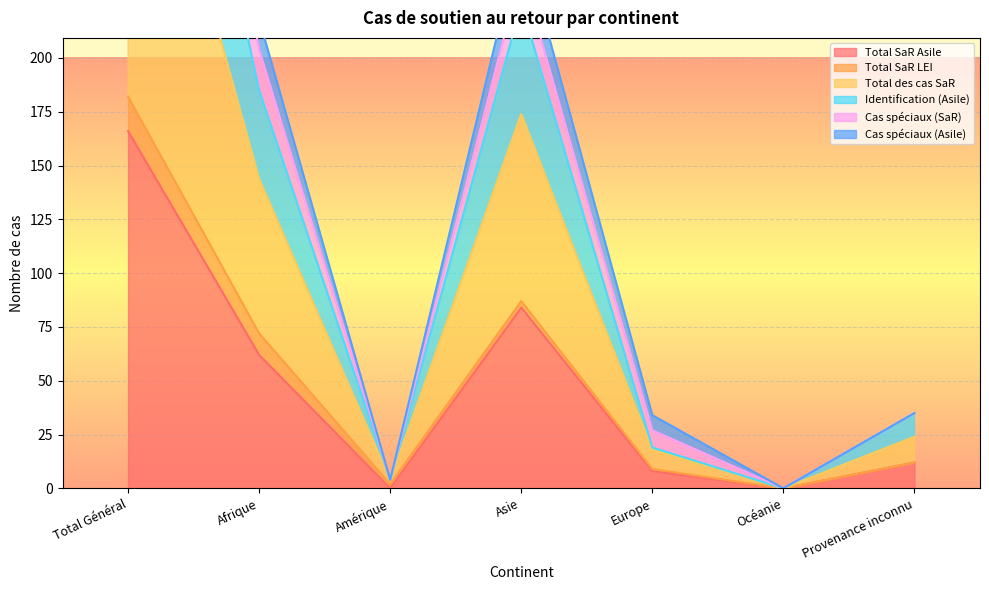

The Total SaR Asile series shows 8 at Europe. True or false?

True